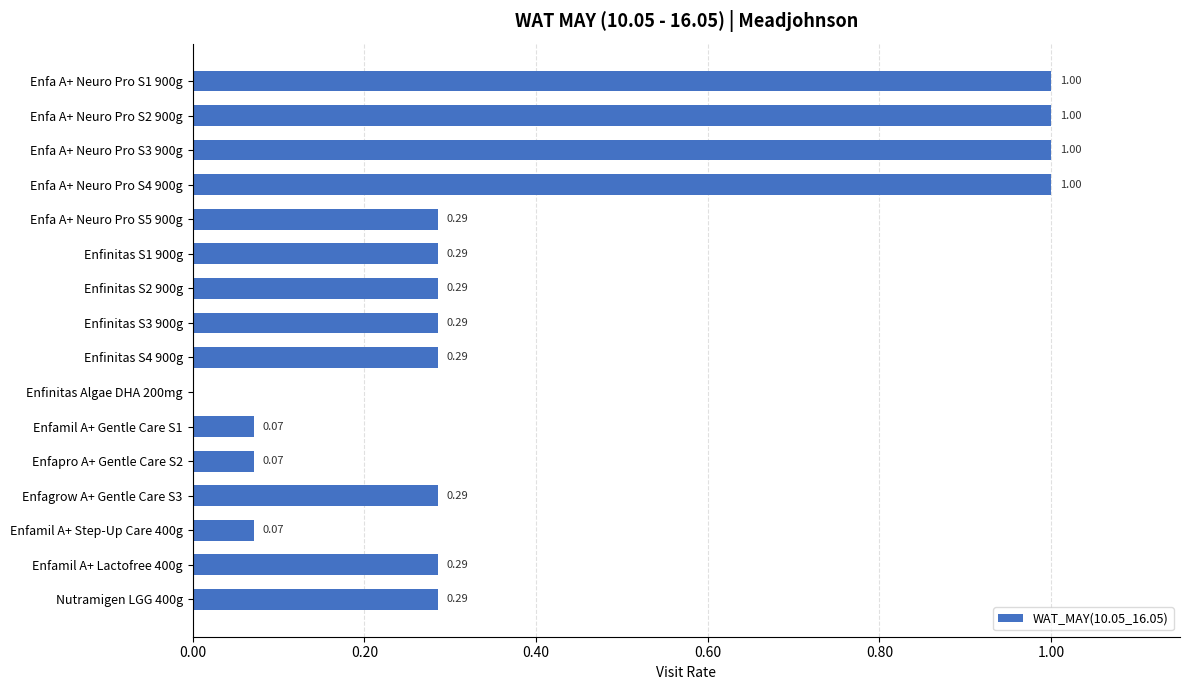

How many data points does each series have?

16